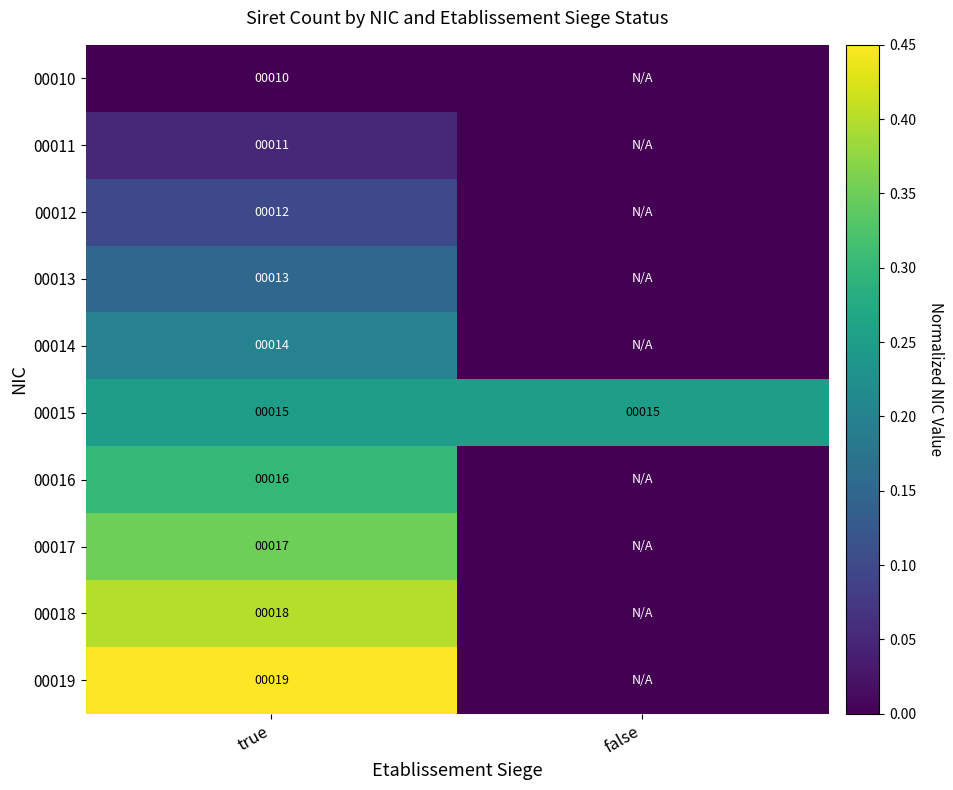

True or false: 00012 has a value of 0.1 at true.

False